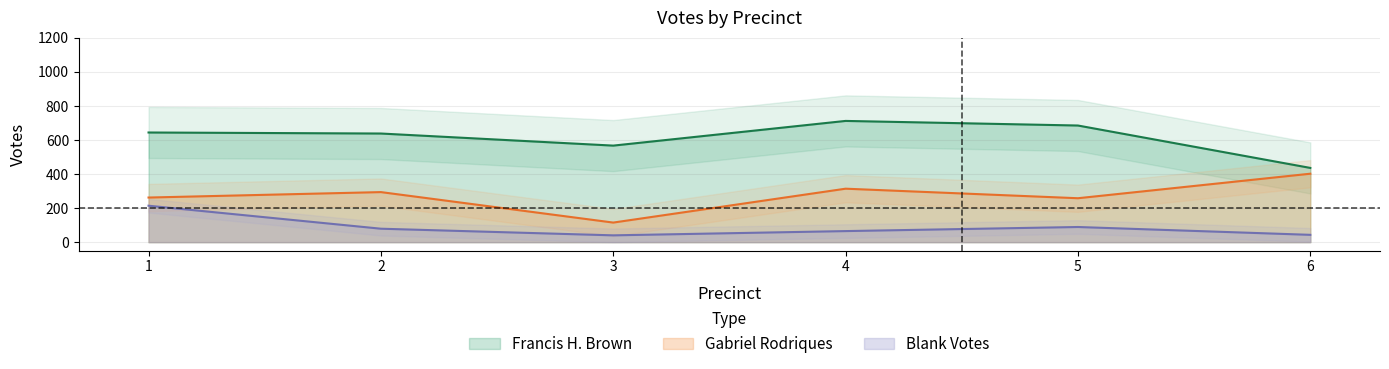

Reading left to right, list all the values displayed in this chart.

Francis H. Brown: 644	638	567	712	685	436
Gabriel Rodriques: 262	294	115	314	258	402
Blank Votes: 214	79	40	65	89	43